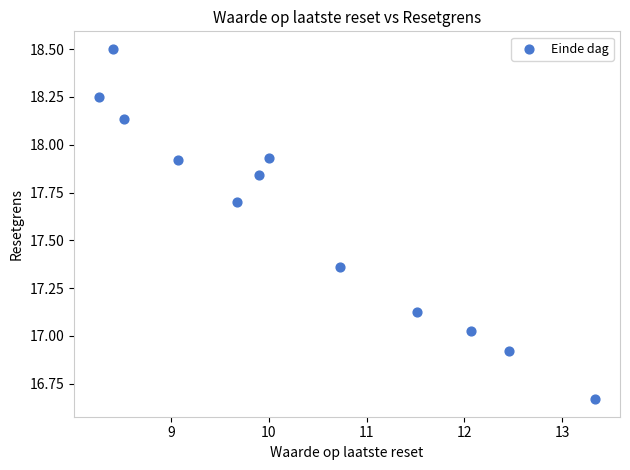

What is the range of X values (max minus min)?

5.1